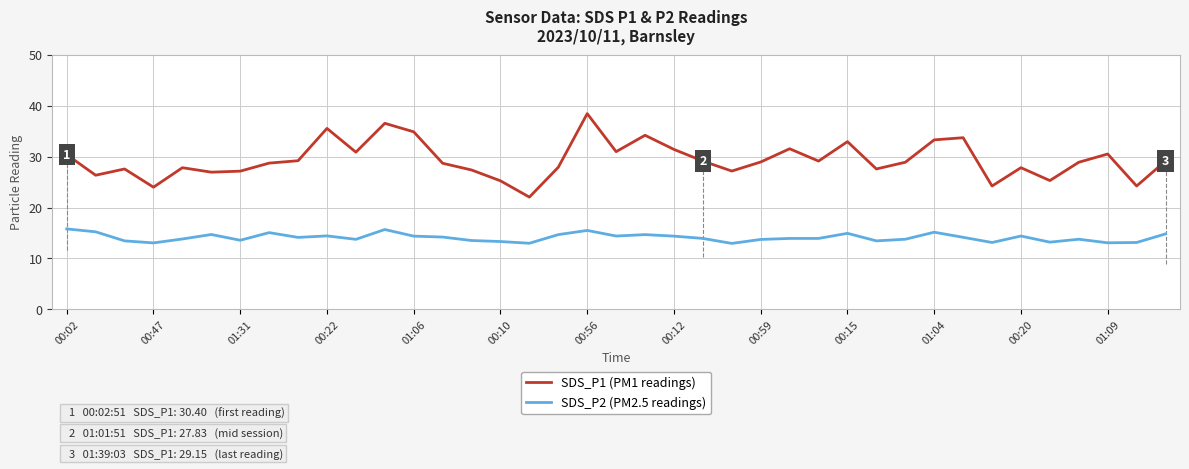

Does the chart have visible grid lines?

Yes